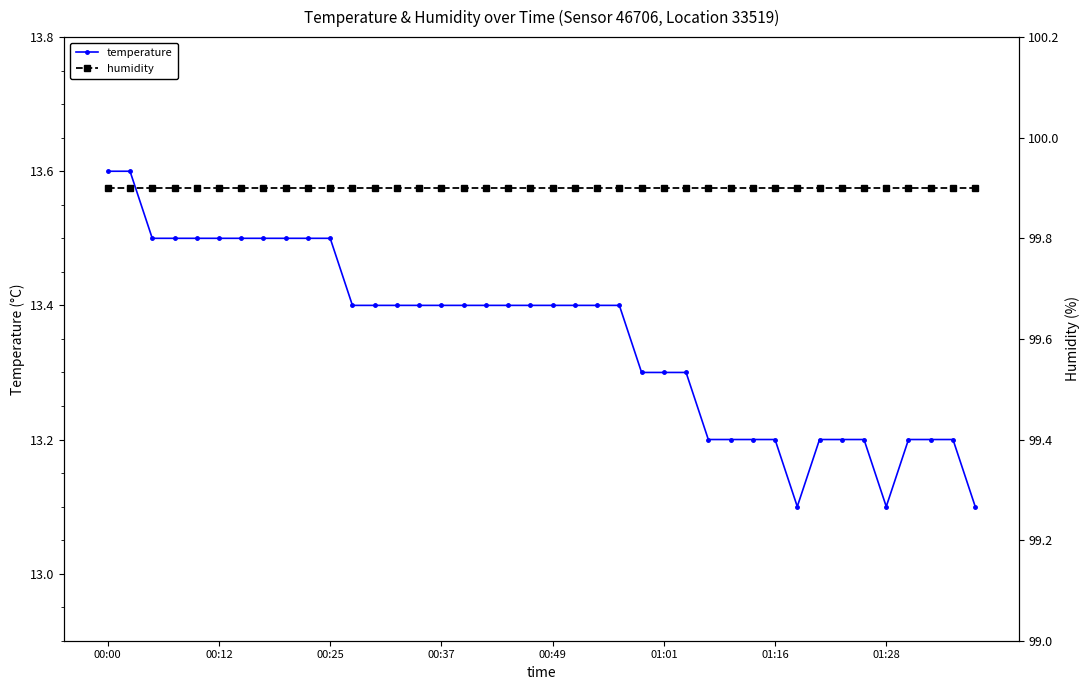

The temperature series shows 13.5 at 00:12. True or false?

True